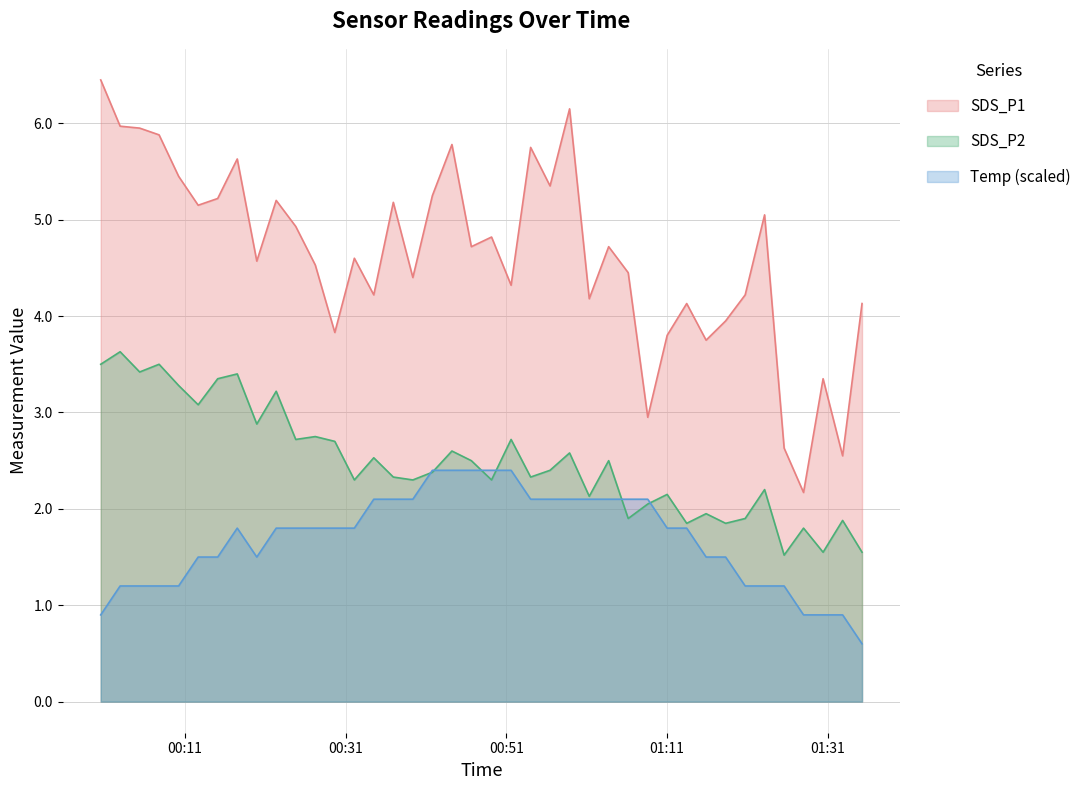

Which series has the largest range (max minus min)?

SDS_P1